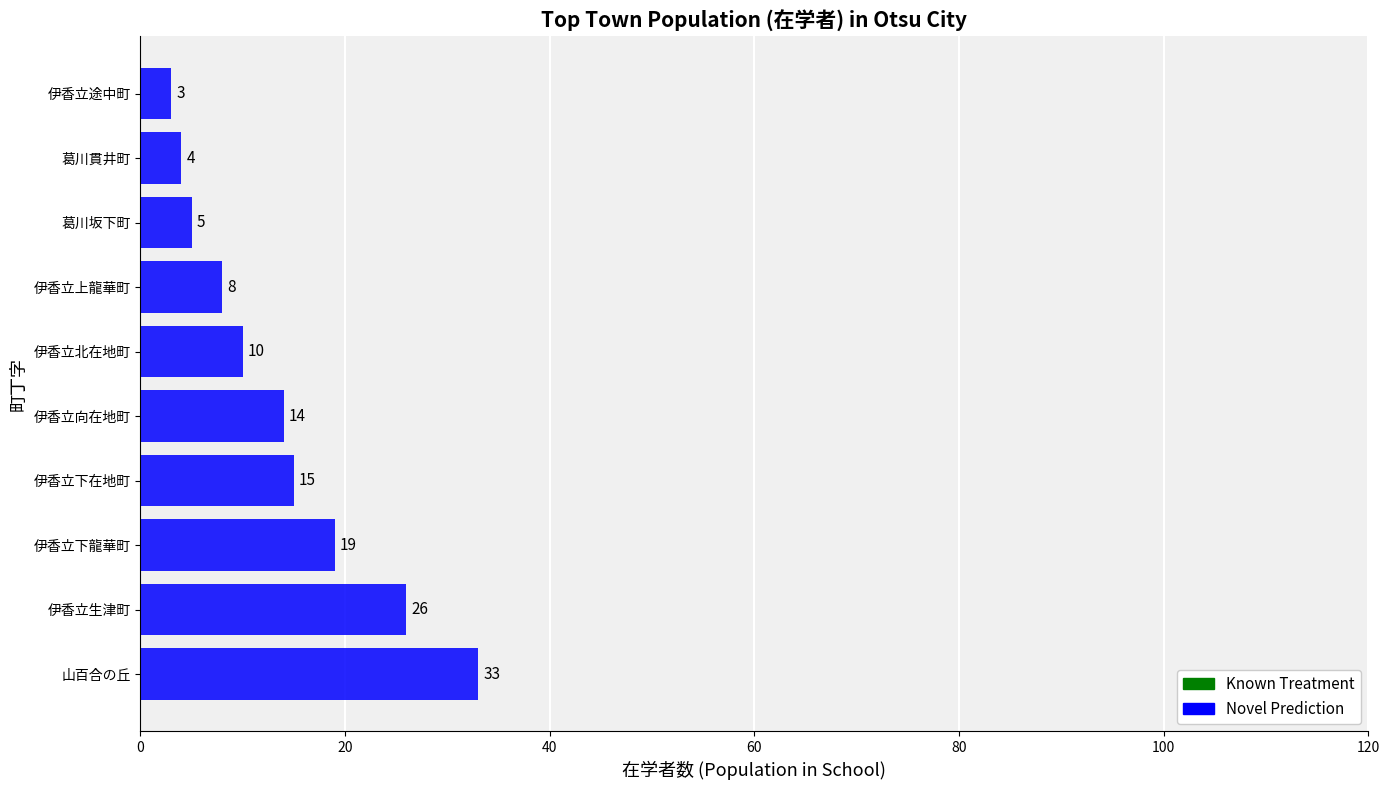

What is the minimum value shown in the chart?

3